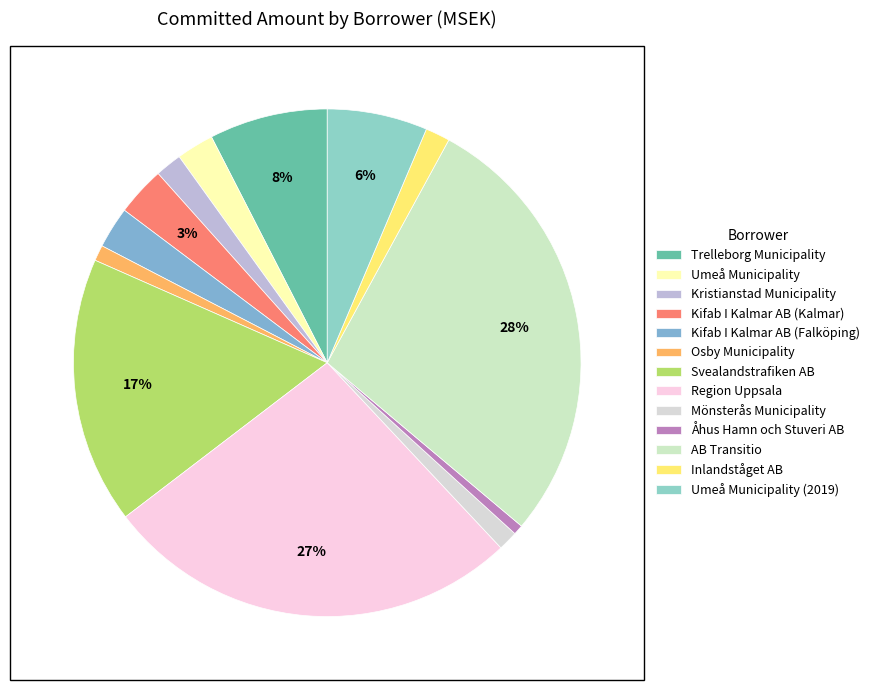

Rank the categories by value from highest to lowest.

AB Transitio, Region Uppsala, Svealandstrafiken AB, Trelleborg Municipality, Umeå Municipality (2019), Kifab I Kalmar AB (Kalmar), Kifab I Kalmar AB (Falköping), Umeå Municipality, Kristianstad Municipality, Inlandståget AB, Mönsterås Municipality, Osby Municipality, Åhus Hamn och Stuveri AB